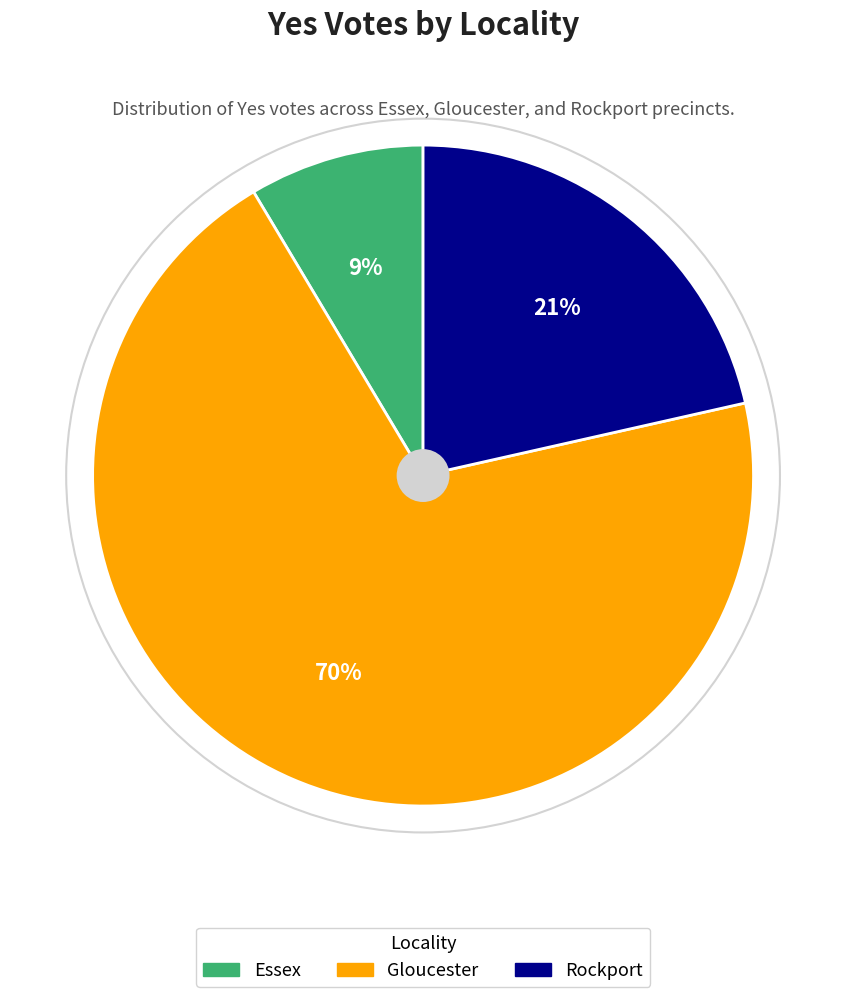

To the nearest percent, what is the difference between the largest and smallest slice percentages?

61%